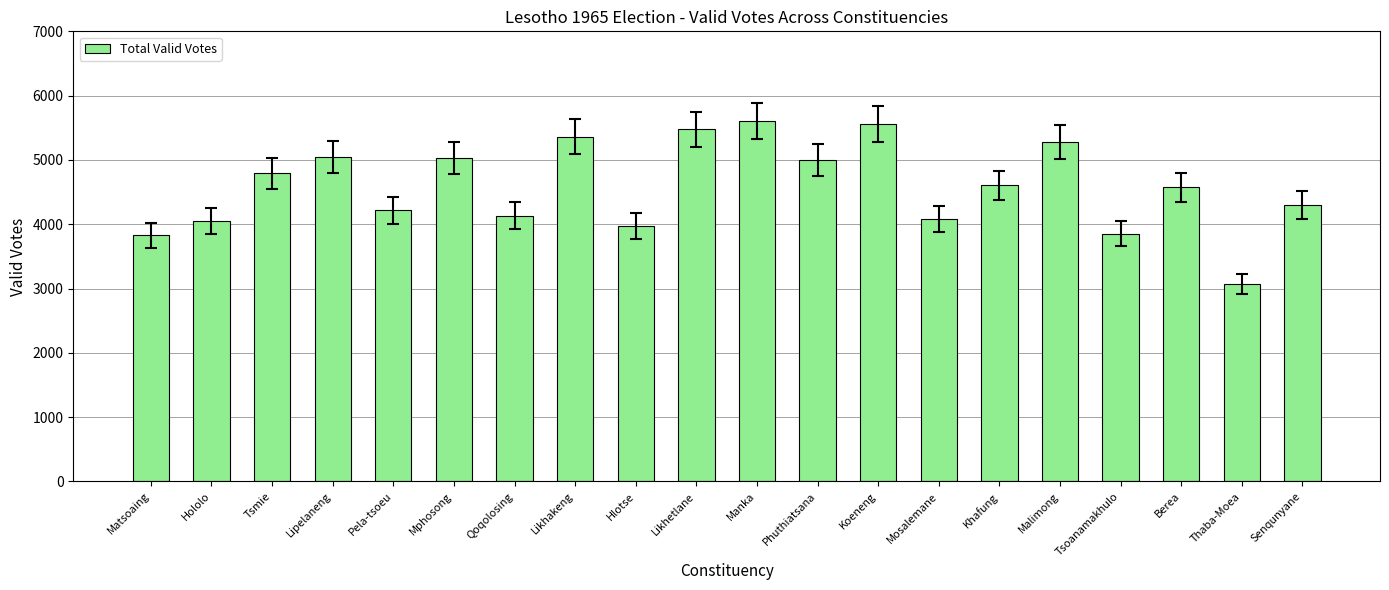

What is the average value?

4591